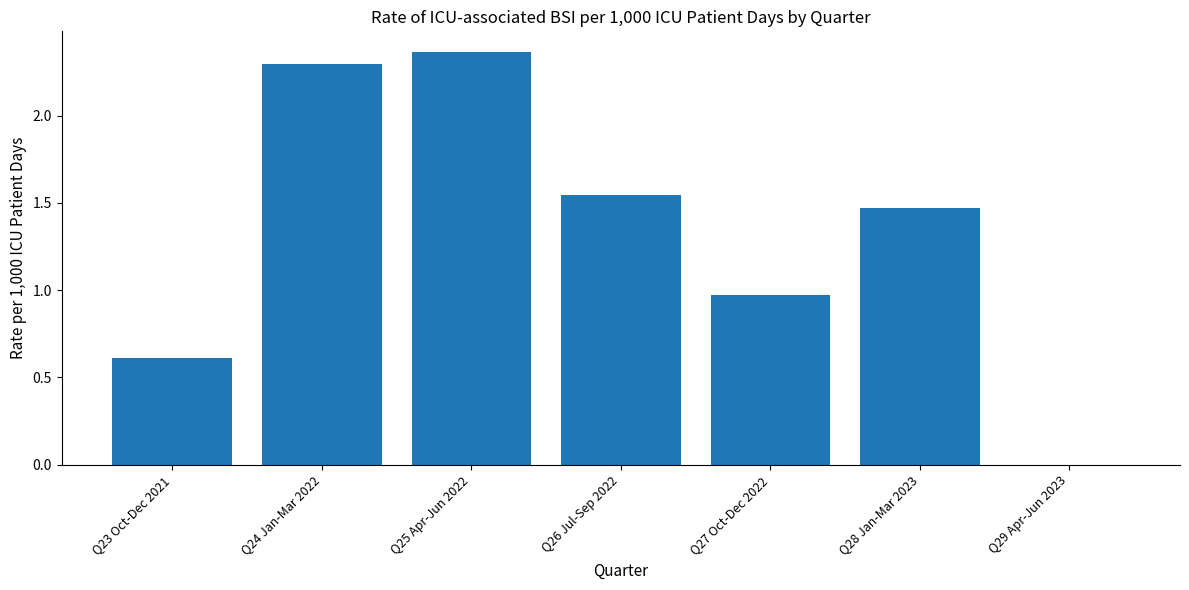

What is the sum of the values at Q25 Apr-Jun 2022 and Q28 Jan-Mar 2023?

3.8